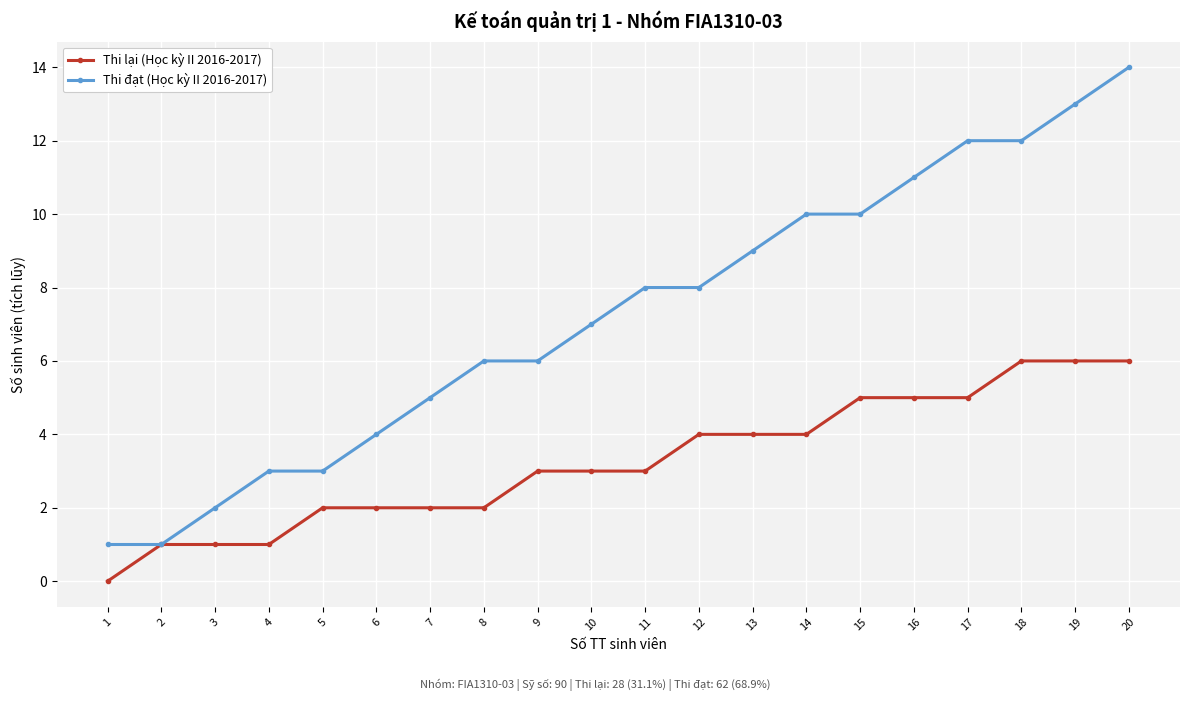

Which category has the lowest value in the Thi lại (Học kỳ II 2016-2017) series?

1